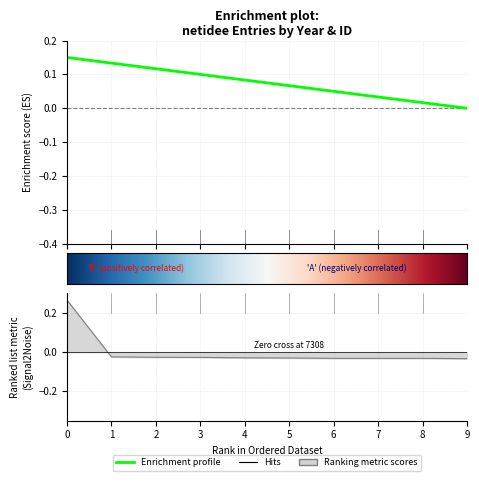

True or false: the data shows -0.0 at 3.

True